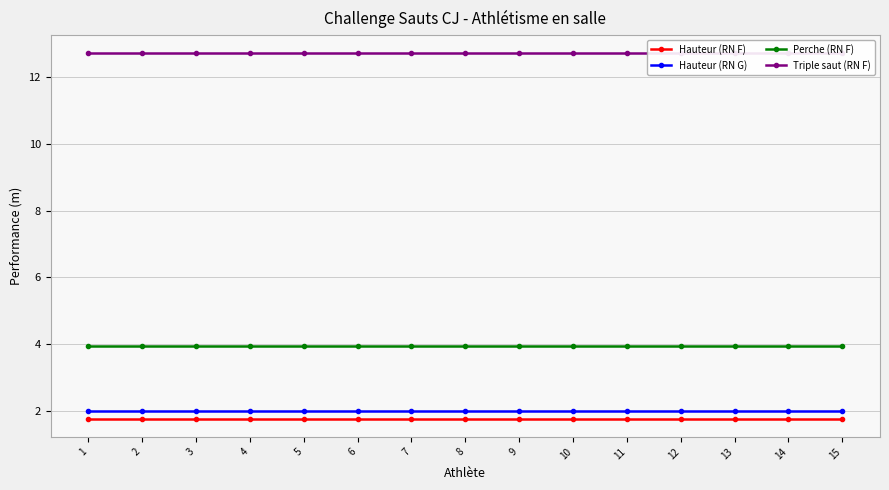

What is the lowest value of the Perche (RN F) series?

4.0